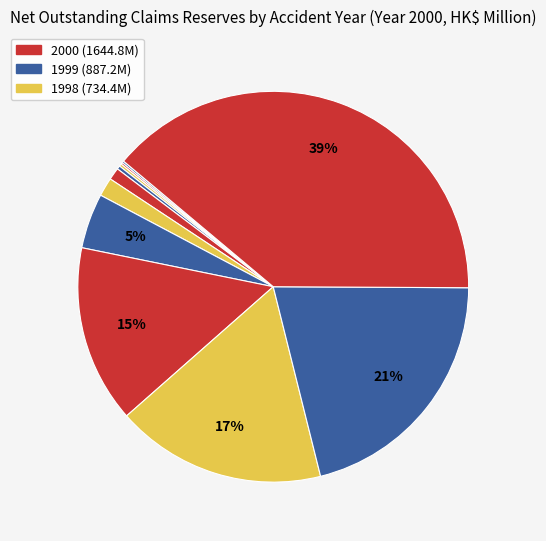

What is the smallest slice in the pie chart?

1991